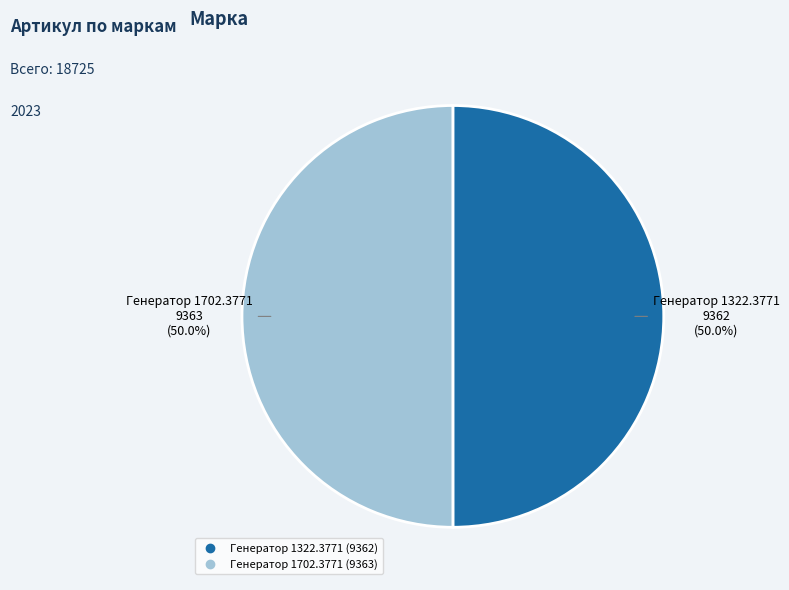

How many segments does this pie chart have?

2